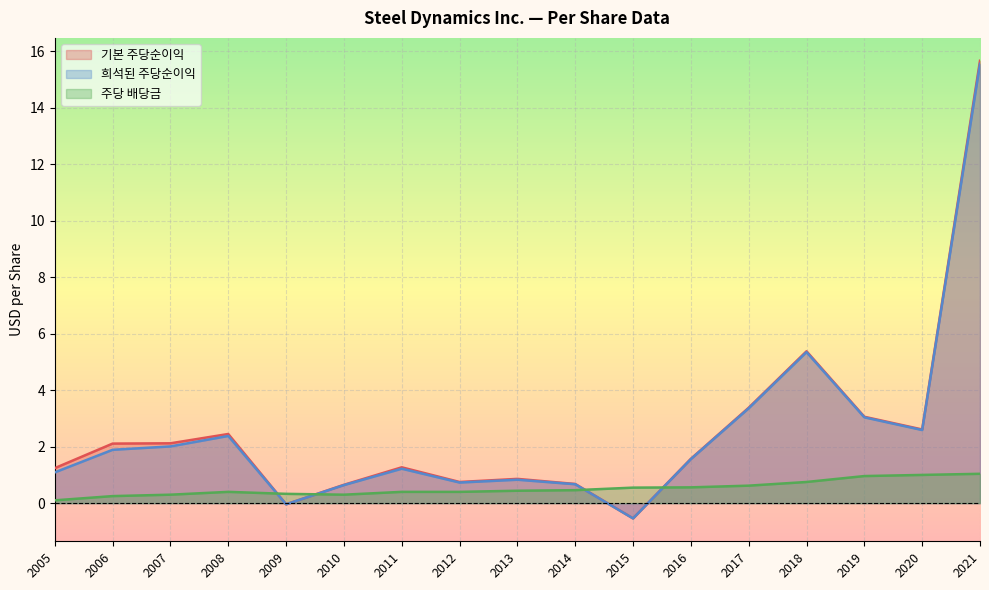

Reading left to right, list all the values displayed in this chart.

기본 주당순이익: 2005=1.2	2006=2.1	2007=2.1	2008=2.5	2009=-0.0	2010=0.7	2011=1.3	2012=0.8	2013=0.9	2014=0.7	2015=-0.5	2016=1.6	2017=3.4	2018=5.4	2019=3.1	2020=2.6	2021=15.7
희석된 주당순이익: 2005=1.1	2006=1.9	2007=2.0	2008=2.4	2009=-0.0	2010=0.6	2011=1.2	2012=0.7	2013=0.8	2014=0.7	2015=-0.5	2016=1.6	2017=3.4	2018=5.3	2019=3.0	2020=2.6	2021=15.6
주당 배당금: 2005=0.1	2006=0.2	2007=0.3	2008=0.4	2009=0.3	2010=0.3	2011=0.4	2012=0.4	2013=0.4	2014=0.5	2015=0.6	2016=0.6	2017=0.6	2018=0.8	2019=1.0	2020=1.0	2021=1.0